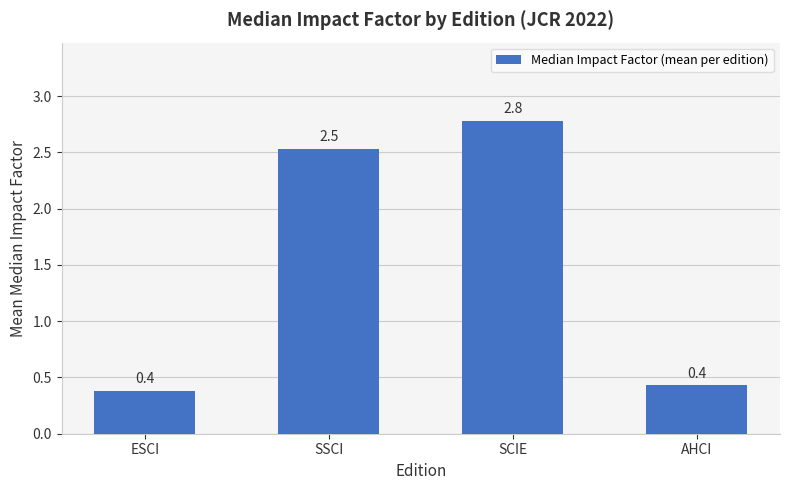

True or false: the data shows 1.7 at SCIE.

False